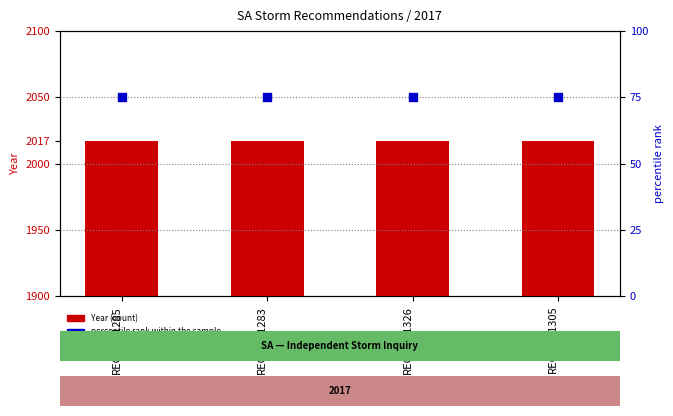

What is the total value across all series at REC295-1305?

2092